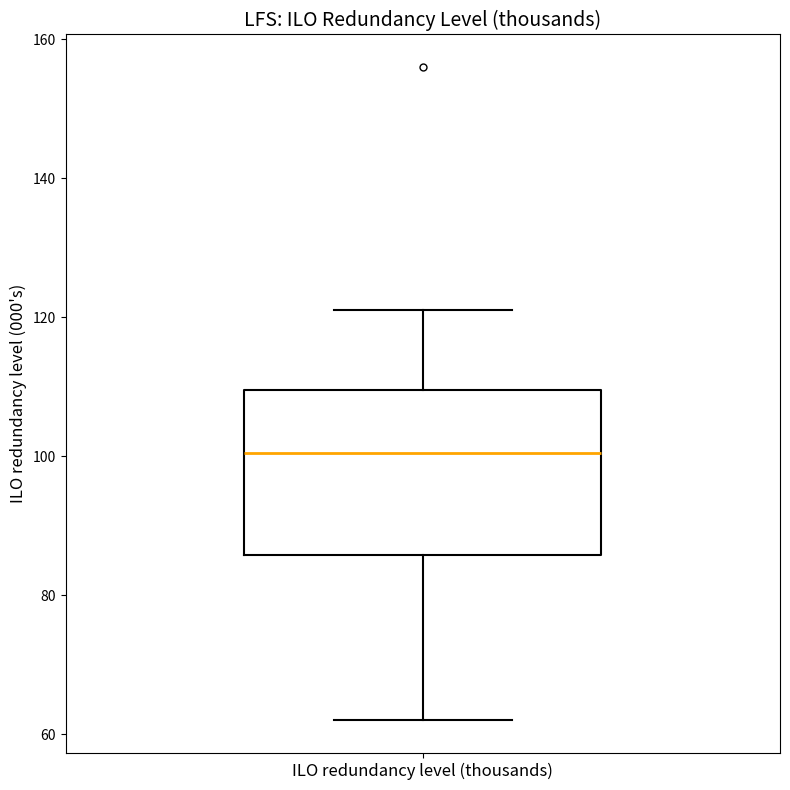

Read this box plot against the y-axis: the position of the median line, the range covered by the box, and the ends of both whiskers. The values are not printed on the chart, so give them approximately, as read against the axis.

median 100, box 86 to 110, whiskers 62 to 122